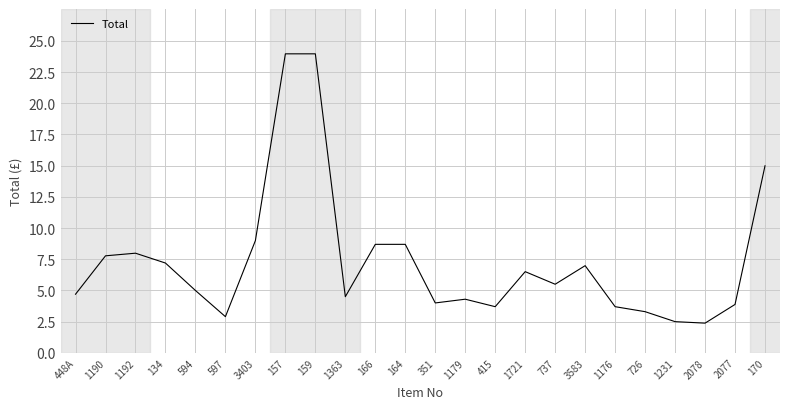

Read the value at 1231.

2.5